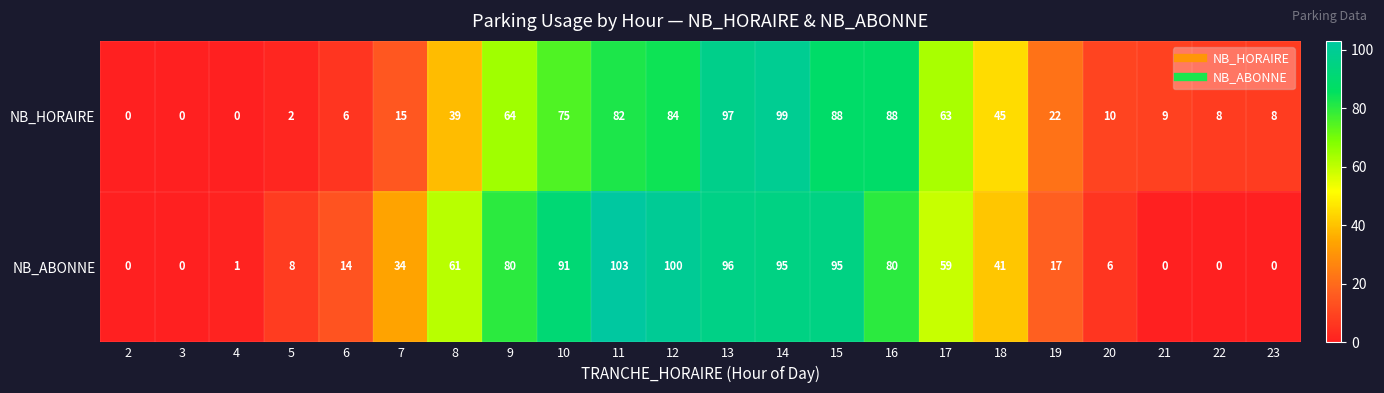

True or false: NB_ABONNE has a value of 48 at 2.

False